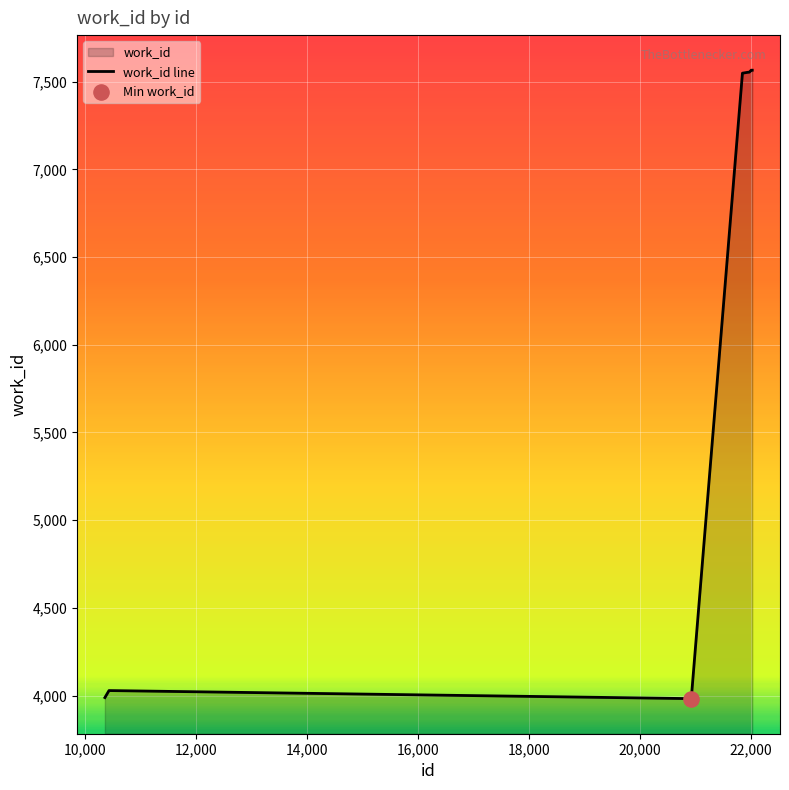

What is the maximum value shown in the chart?

7565